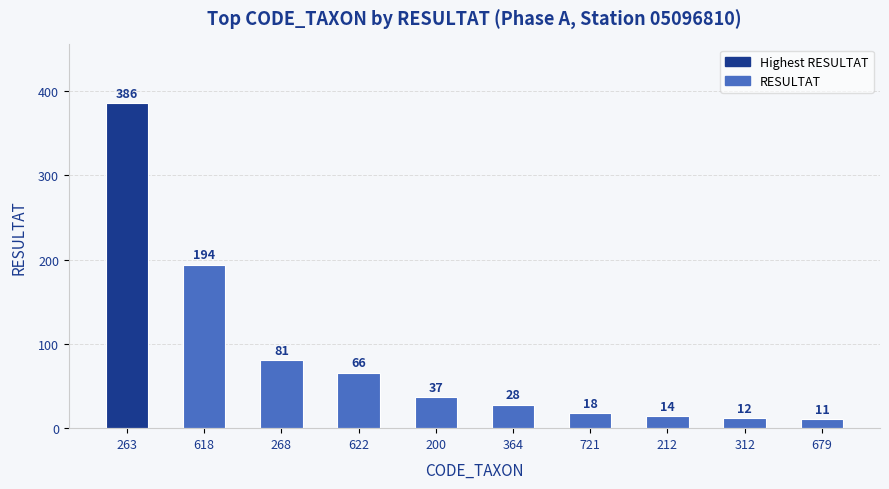

How many bars are there in total?

10